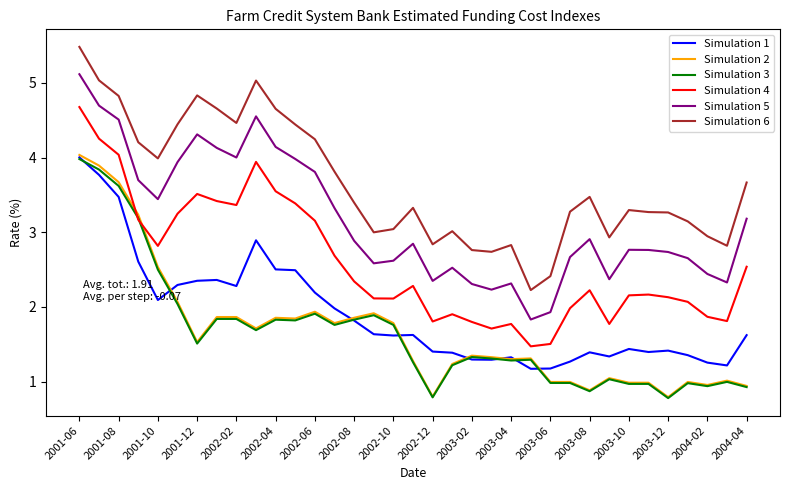

What is the greatest value displayed?

5.5